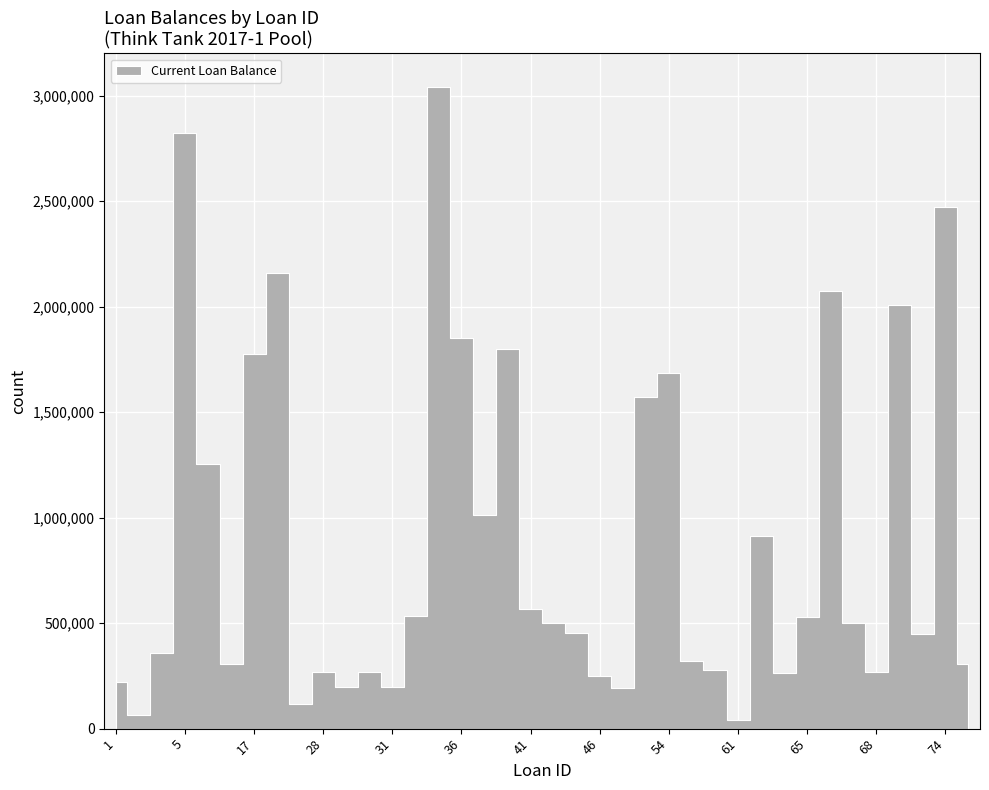

Reading left to right, what are all the values shown in this chart?

1=222842.3	3=64183.8	4=359643.9	5=2825005.6	12=1253356.6	13=304959.5	17=1777586.2	24=2158161.8	26=114624.9	28=270527.2	29=197039.7	30=270527.2	31=197632.7	33=532776.1	35=3041250.0	36=1849575.0	37=1012500.0	38=1800000.0	41=568750.0	42=500000.0	45=452117.6	46=251176.5	47=192572.8	48=1572406.1	54=1687500.0	57=321282.1	58=277500.0	61=42839.8	63=913435.7	64=262500.0	65=527991.8	66=2075230.2	67=500000.0	68=266503.1	69=2005808.3	72=447994.6	74=2471201.2	75=308135.0